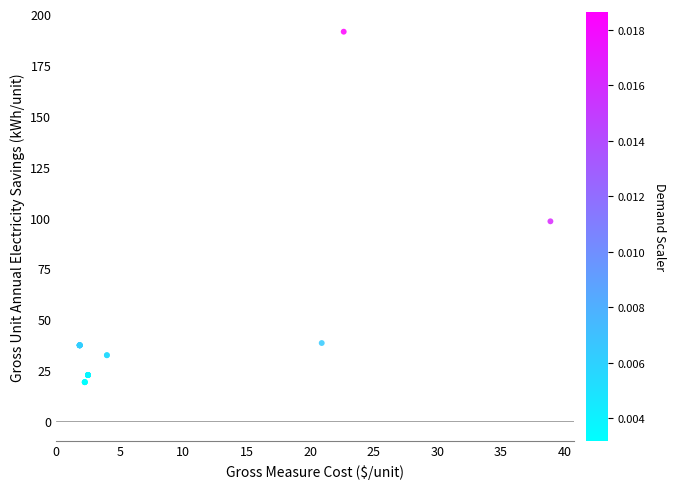

What Y value in the scatter plot is closest to 105?

98.2